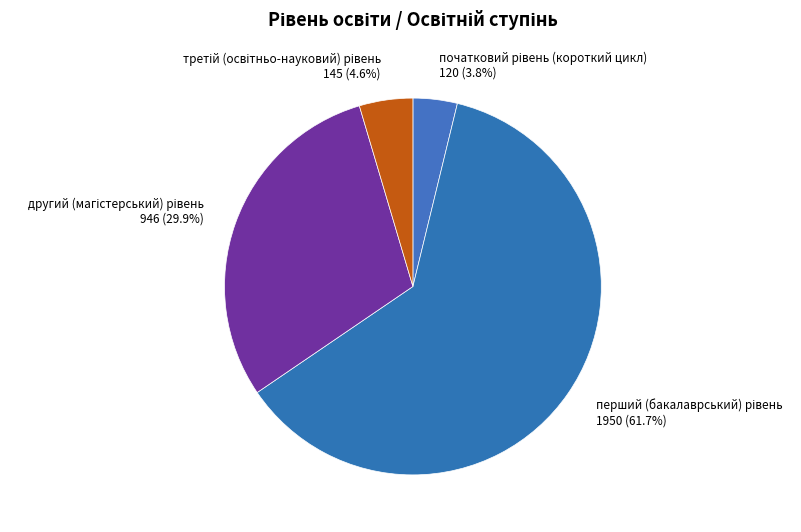

Count the number of slices in the pie.

4